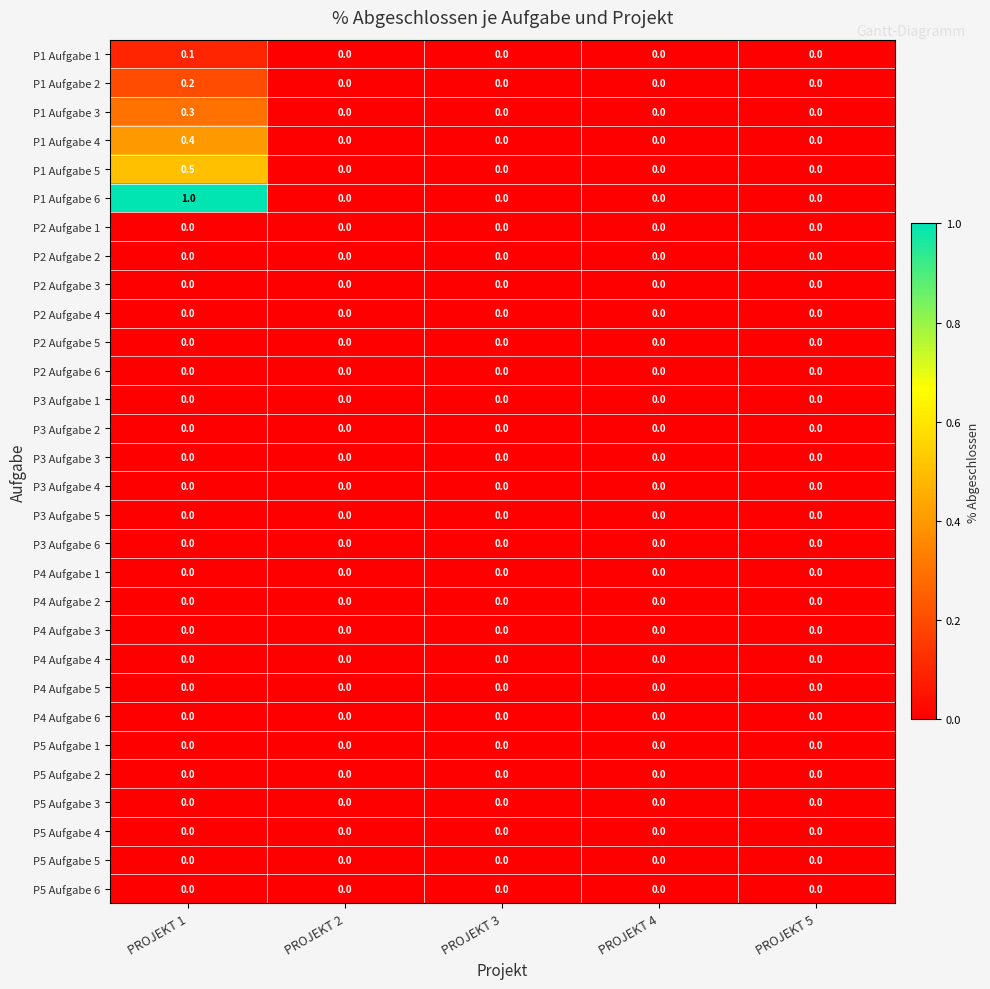

At which category is the sum across all series the highest?

PROJEKT 1